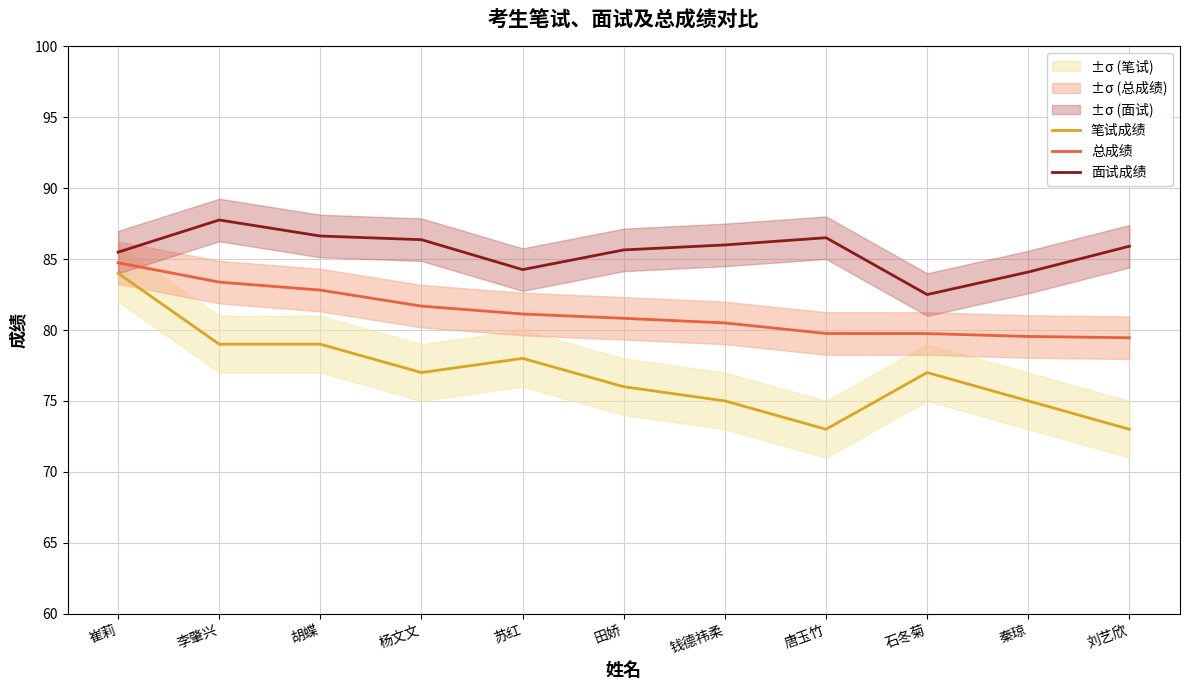

What is the label of the 8th point from the left?

唐玉竹